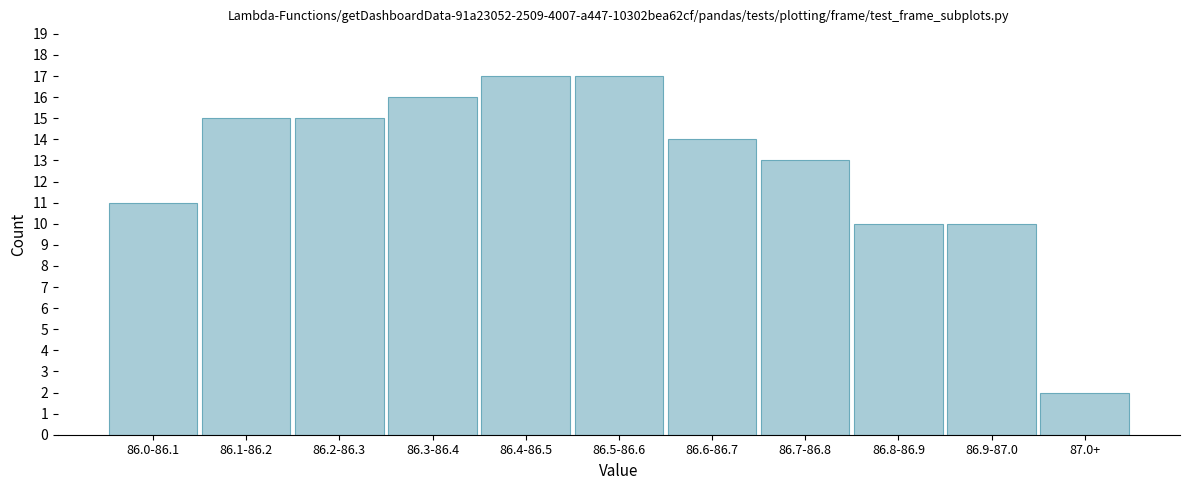

Reading left to right, what are all the values shown in this chart?

11	15	15	16	17	17	14	13	10	10	2